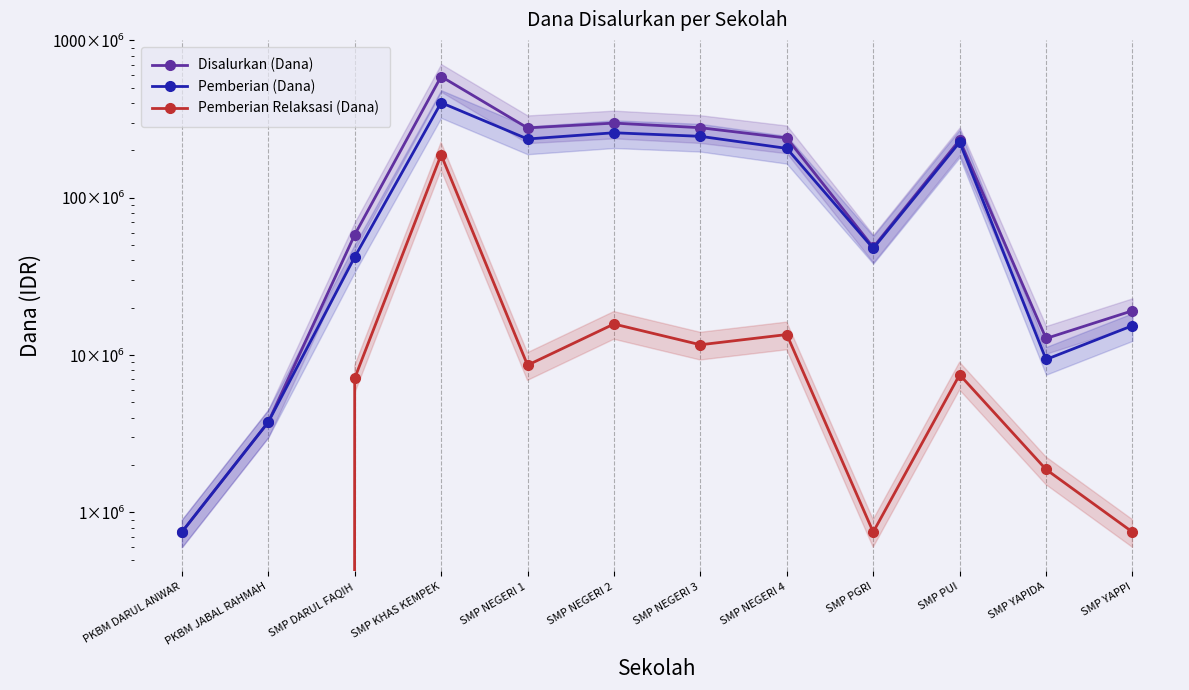

What is the label of the 4th point from the left?

SMP KHAS KEMPEK